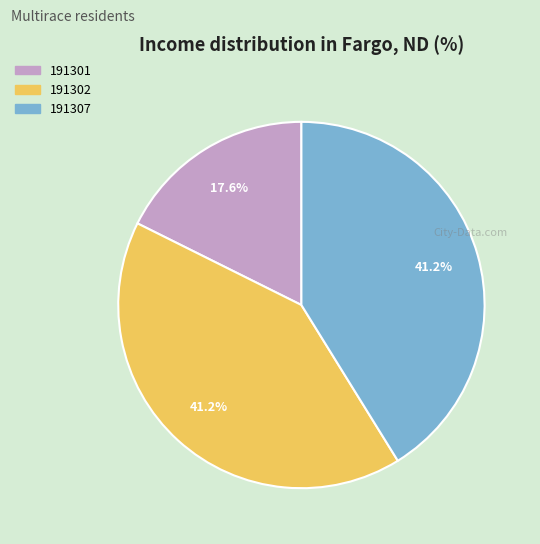

True or false: 191307 accounts for 41% of the total.

True